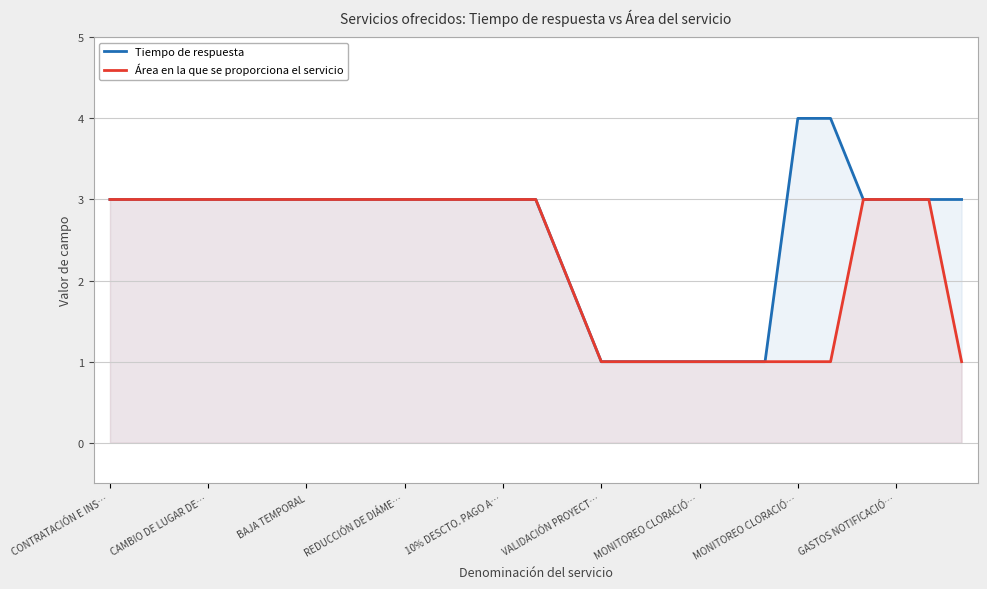

What is the difference between the Tiempo de respuesta values at 18 and VALIDACIÓN PROYECT…?

2